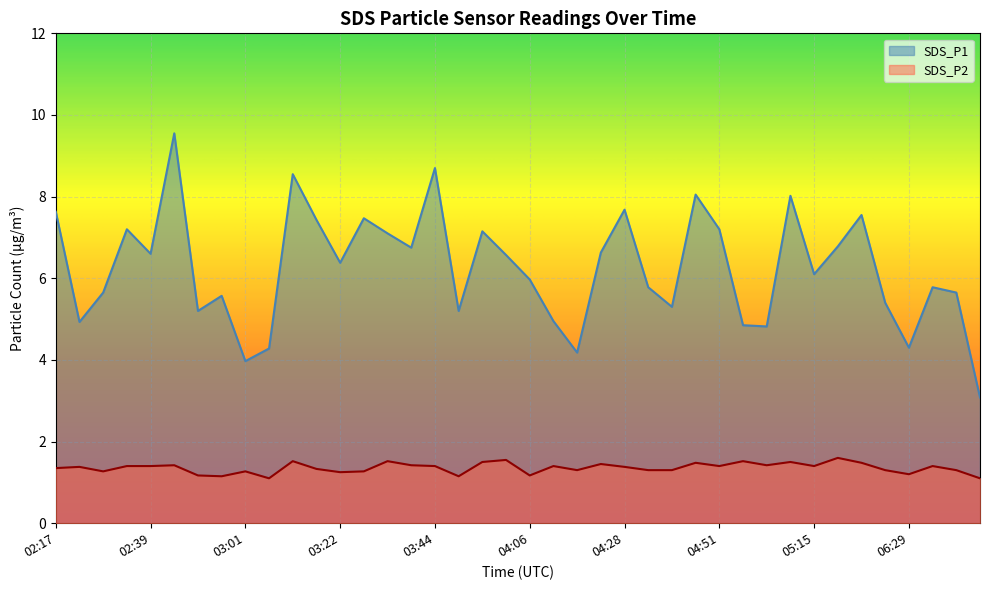

What is the value of the SDS_P1 point at the 17th from the left?

8.7